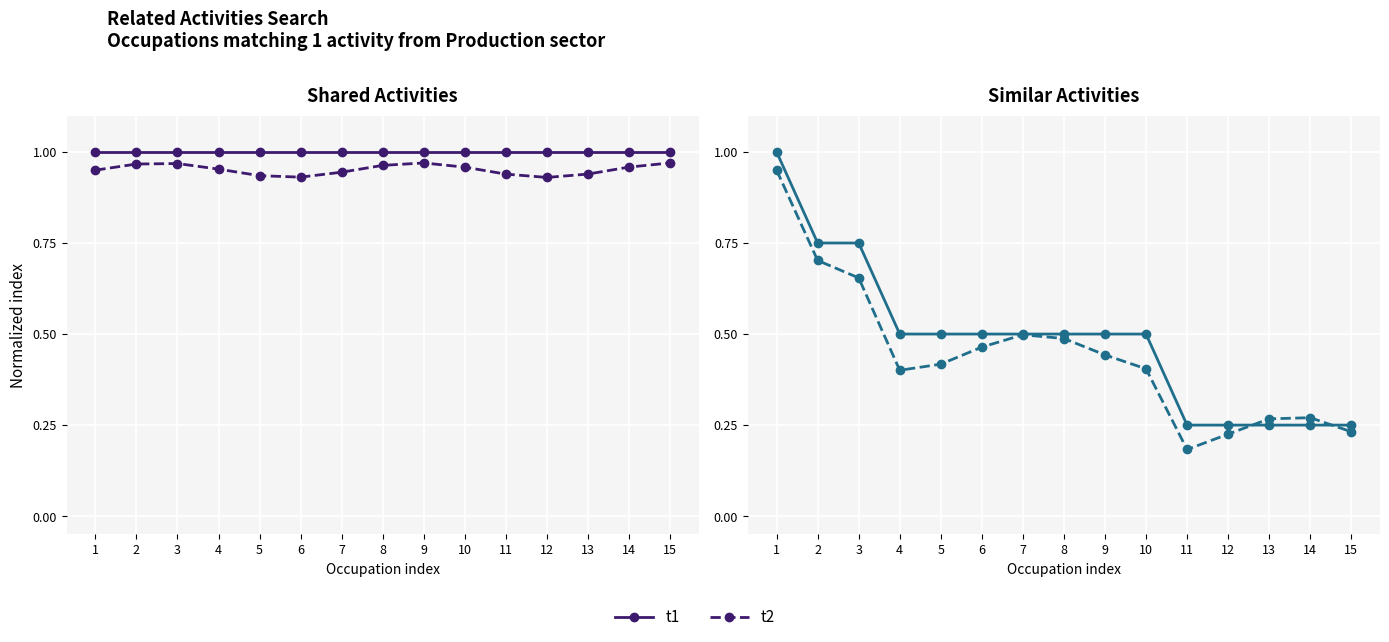

Which category has the highest value across all series?

1